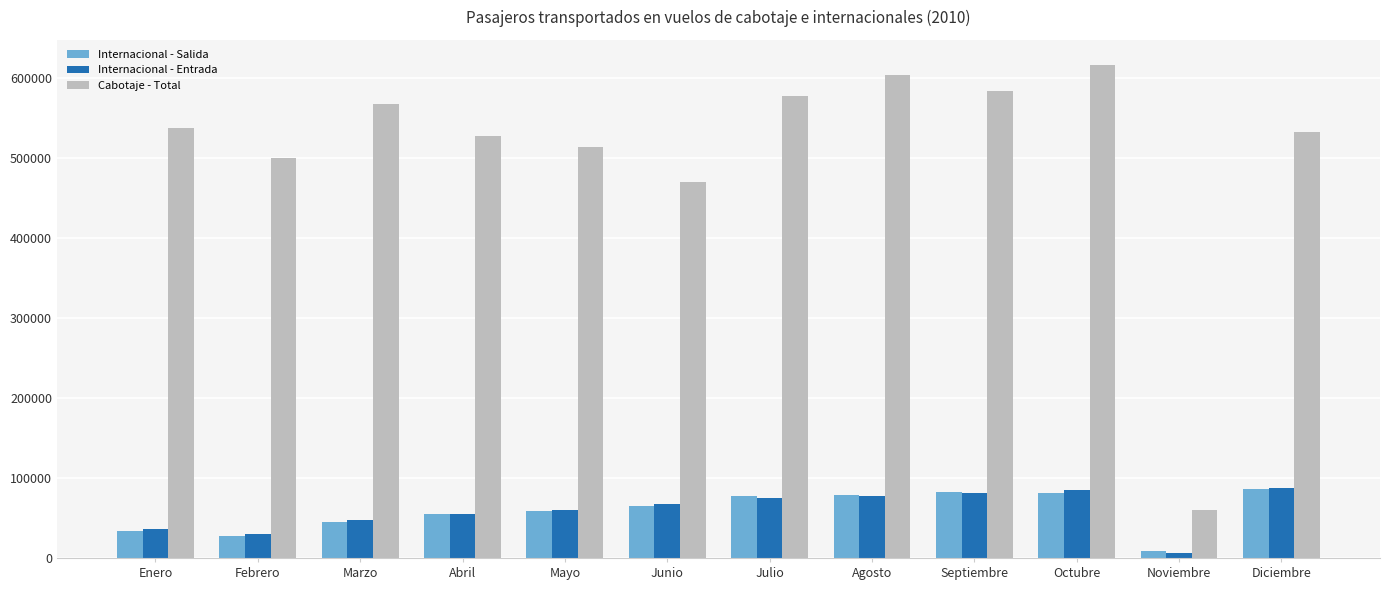

Is the value of Cabotaje - Total at Enero greater than the value of Internacional - Salida at Enero?

Yes